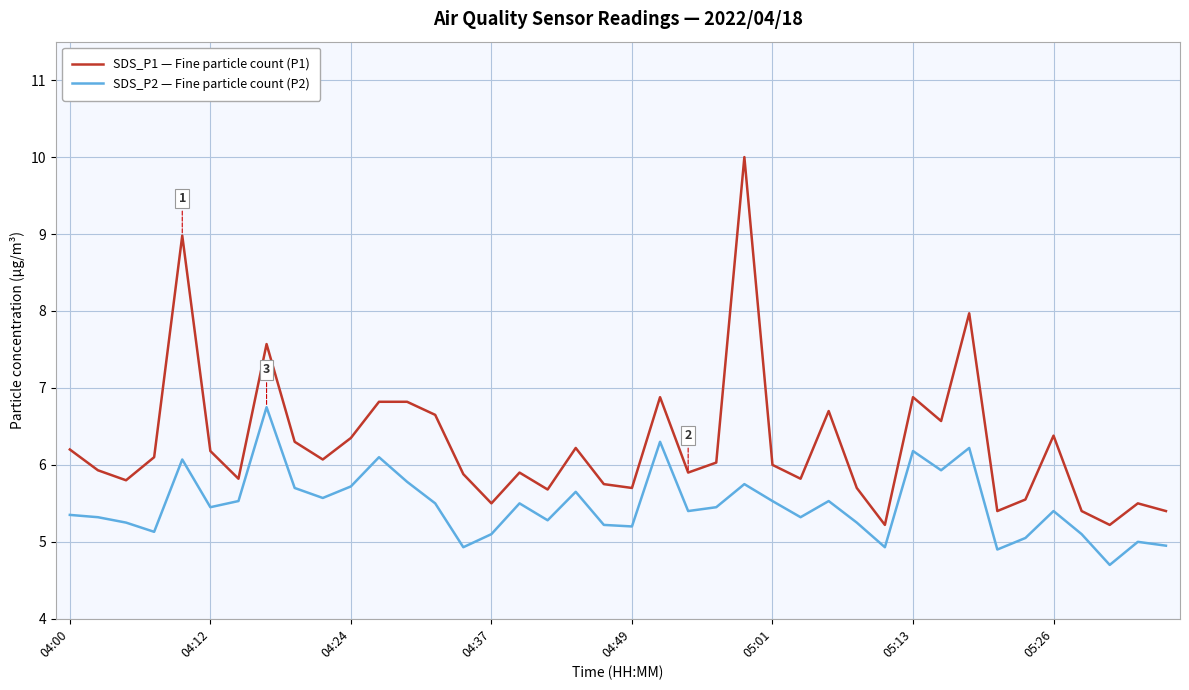

What is the greatest value displayed?

10.0